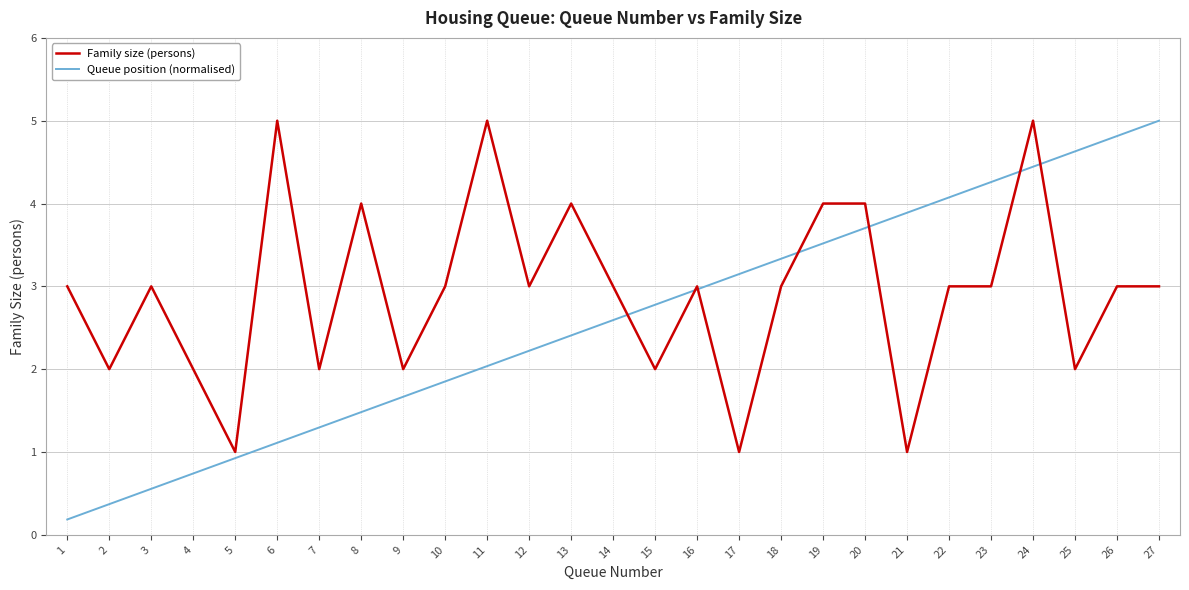

At 17, list the series in order from largest to smallest.

Queue position (normalised), Family size (persons)